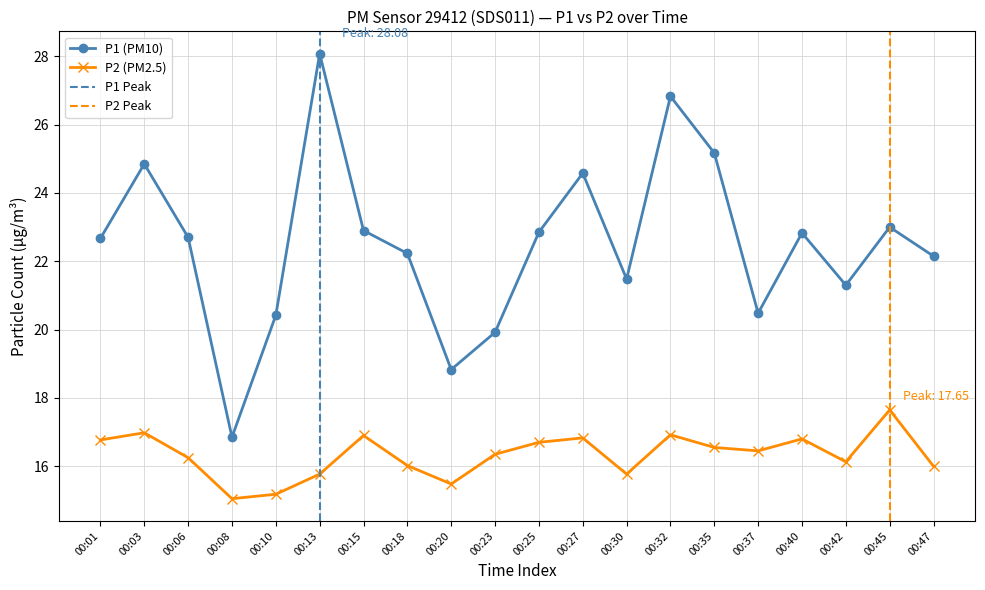

Rank the categories by P2 value from lowest to highest.

00:08, 00:10, 00:20, 00:13, 00:30, 00:47, 00:18, 00:42, 00:06, 00:23, 00:37, 00:35, 00:25, 00:01, 00:40, 00:27, 00:15, 00:32, 00:03, 00:45